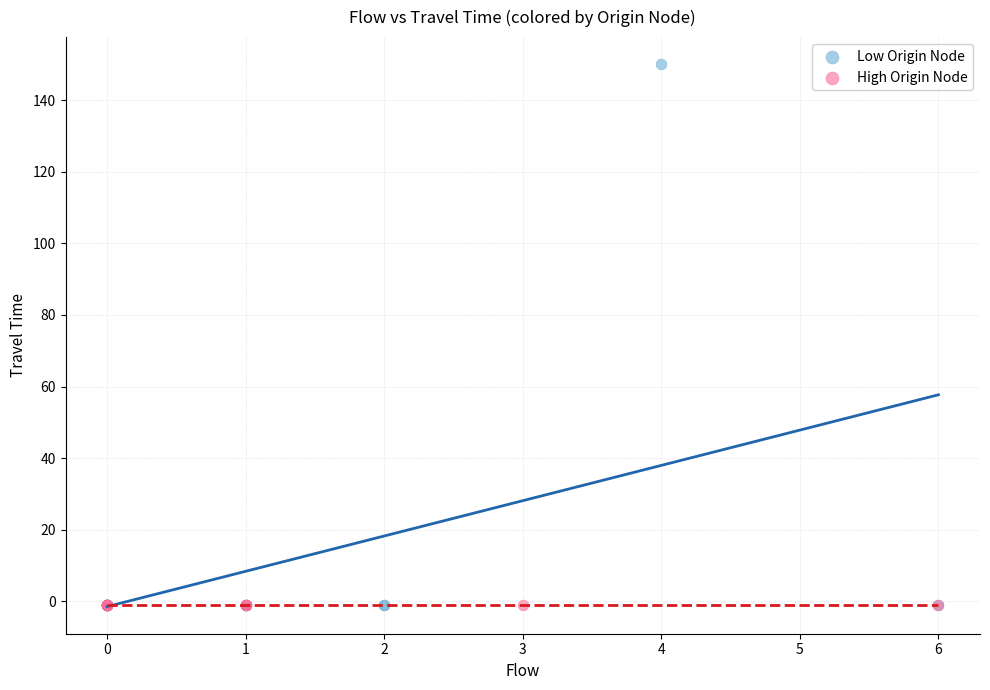

Which series reaches the maximum Y coordinate?

Low Origin Node